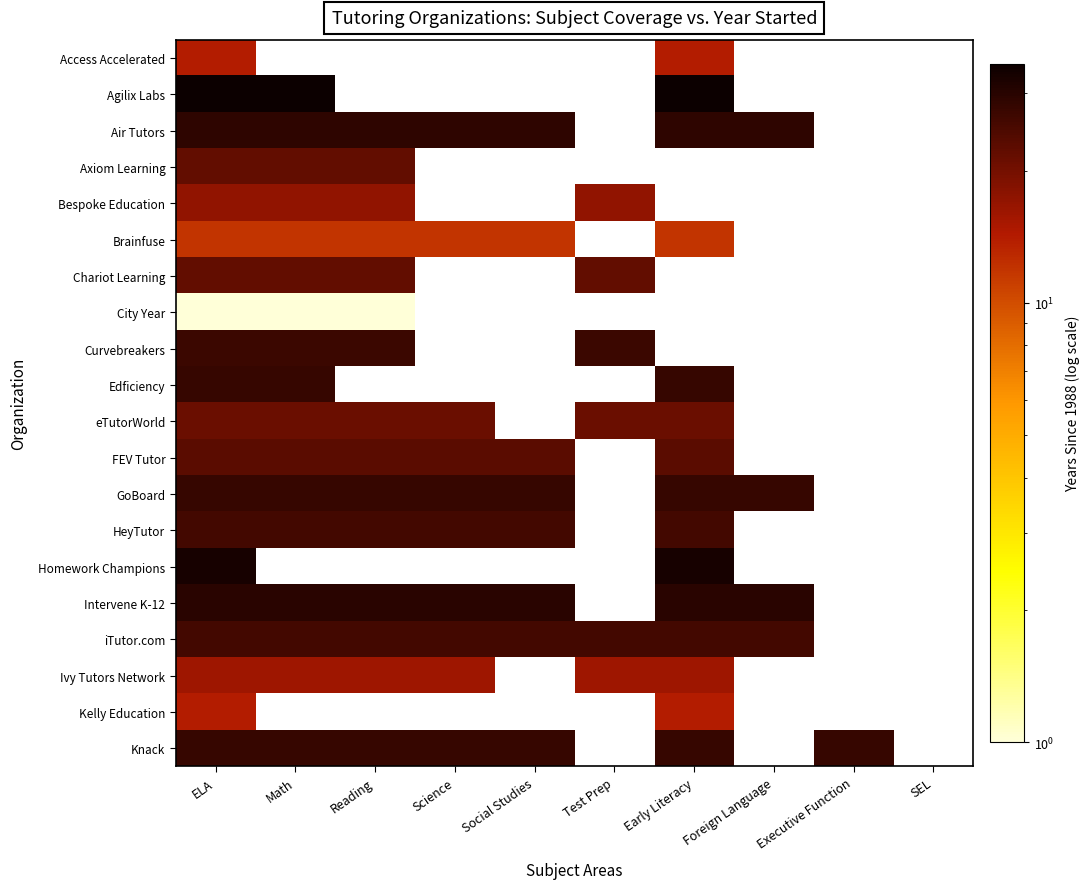

How many distinct data groups are displayed?

20